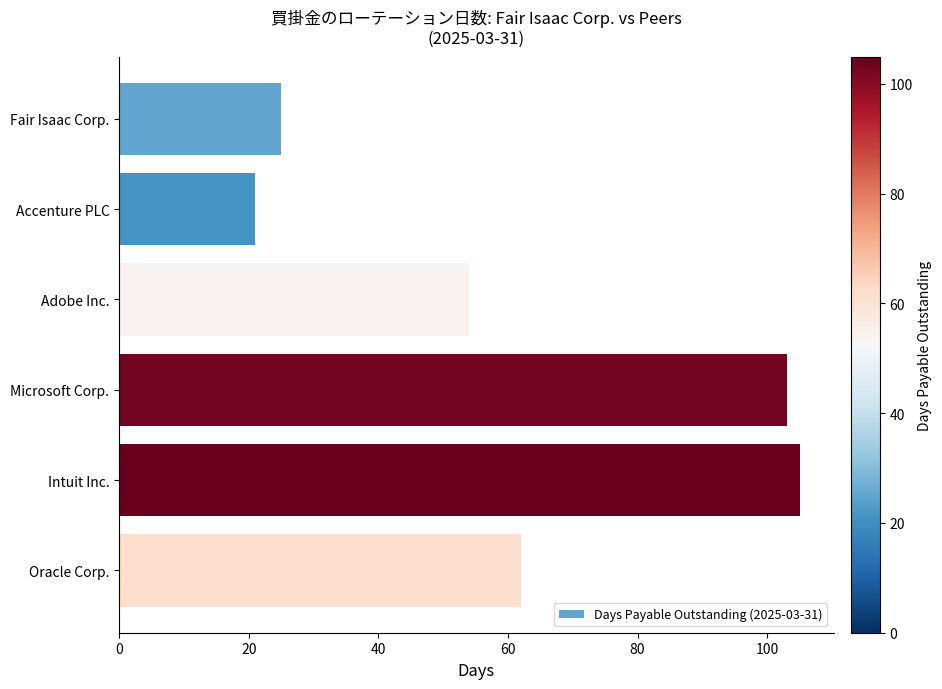

Between Fair Isaac Corp. and Microsoft Corp., which is larger?

Microsoft Corp.